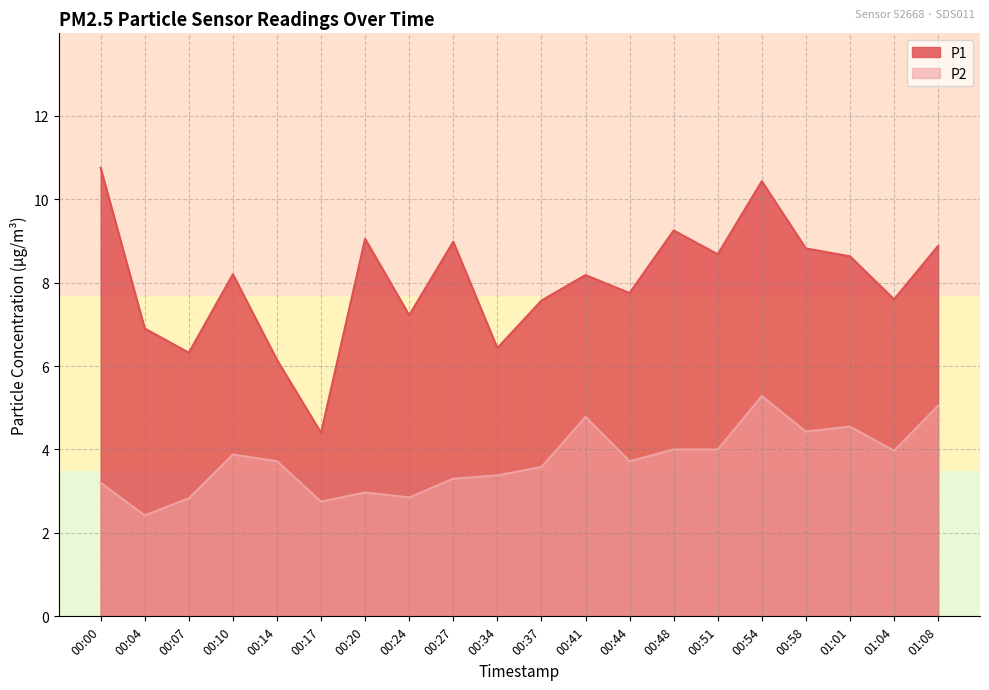

What is the maximum value shown in the chart?

10.8